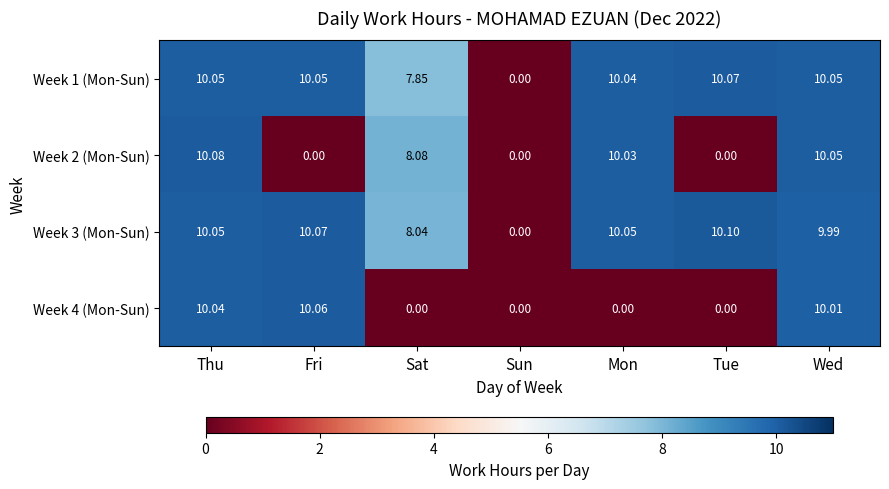

At which category does the chart reach its peak across all series?

Tue